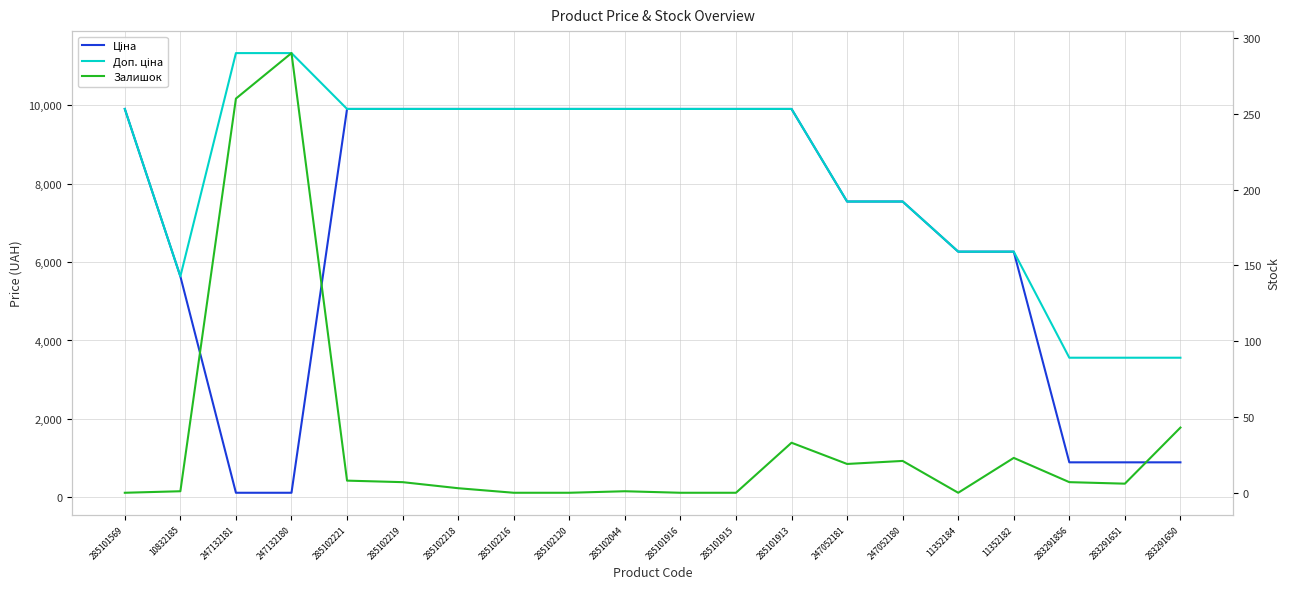

Where does the Ціна series first go above 9908?

285101569